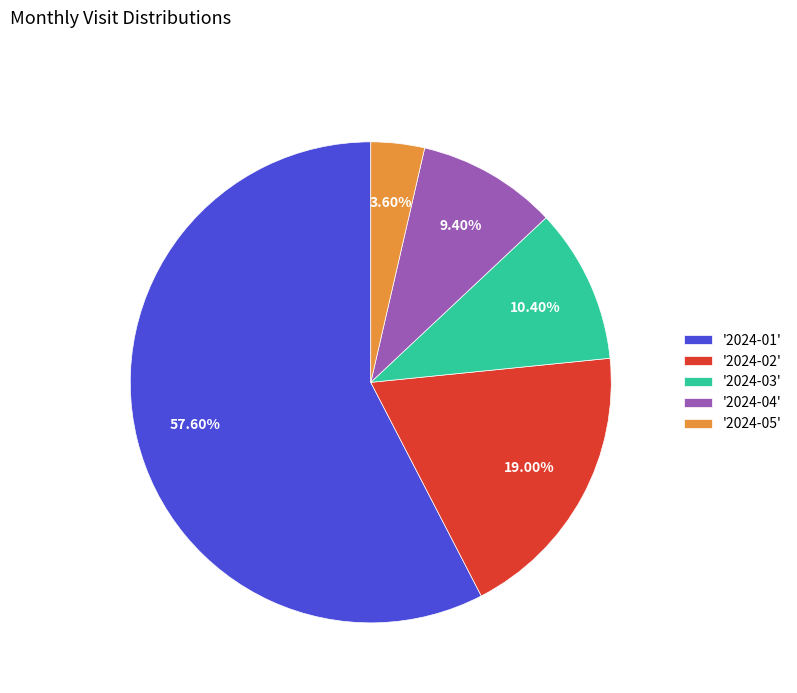

Is there a majority slice in this chart?

Yes